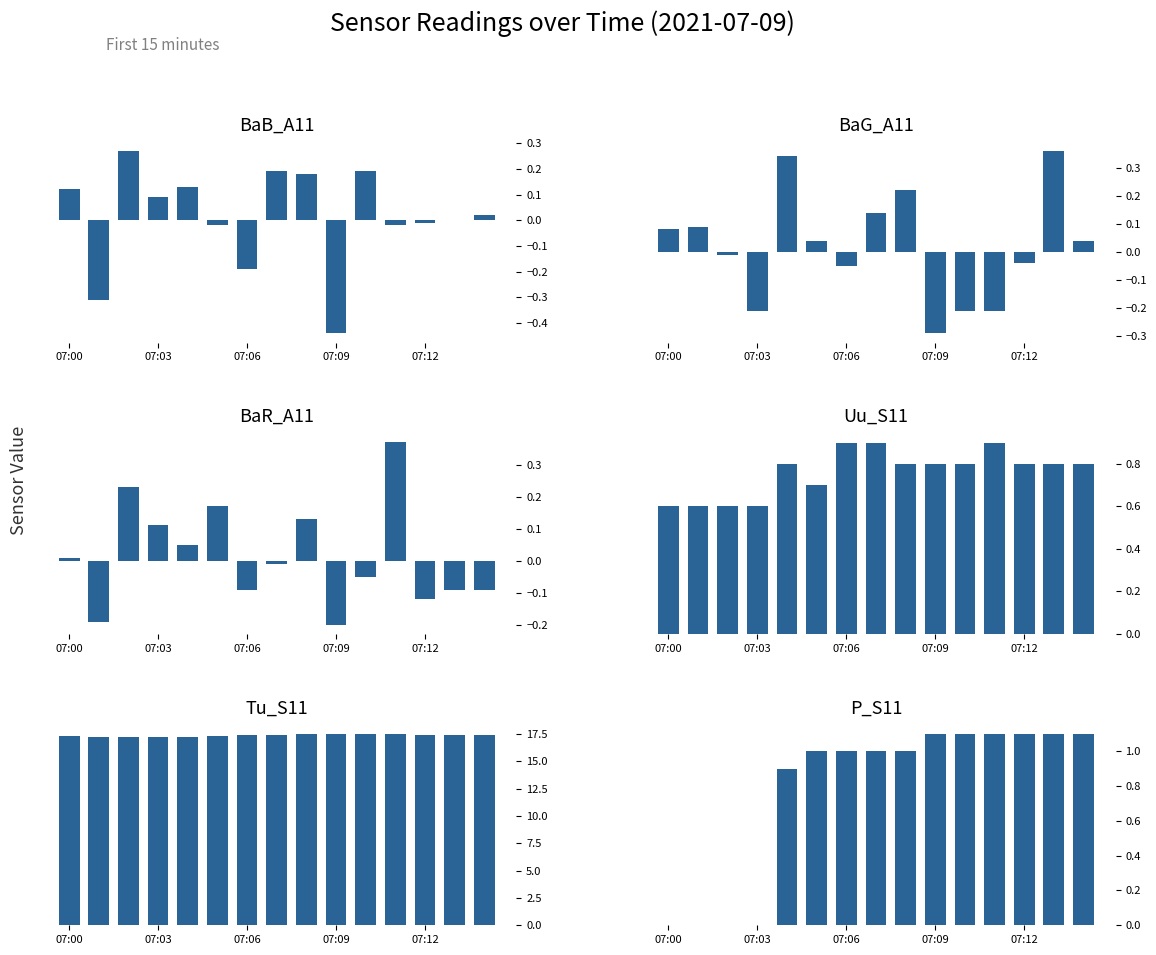

What position from the right is 8?

7